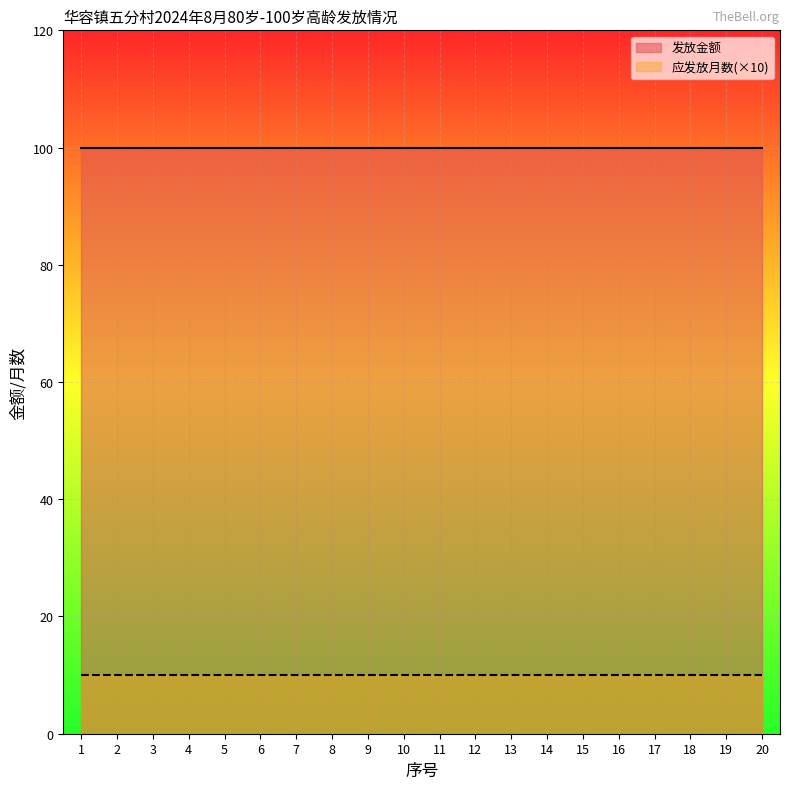

Reading left to right, what are all the values shown in this chart?

应发放月数: 1	1	1	1	1	1	1	1	1	1	1	1	1	1	1	1	1	1	1	1
发放金额: 100	100	100	100	100	100	100	100	100	100	100	100	100	100	100	100	100	100	100	100